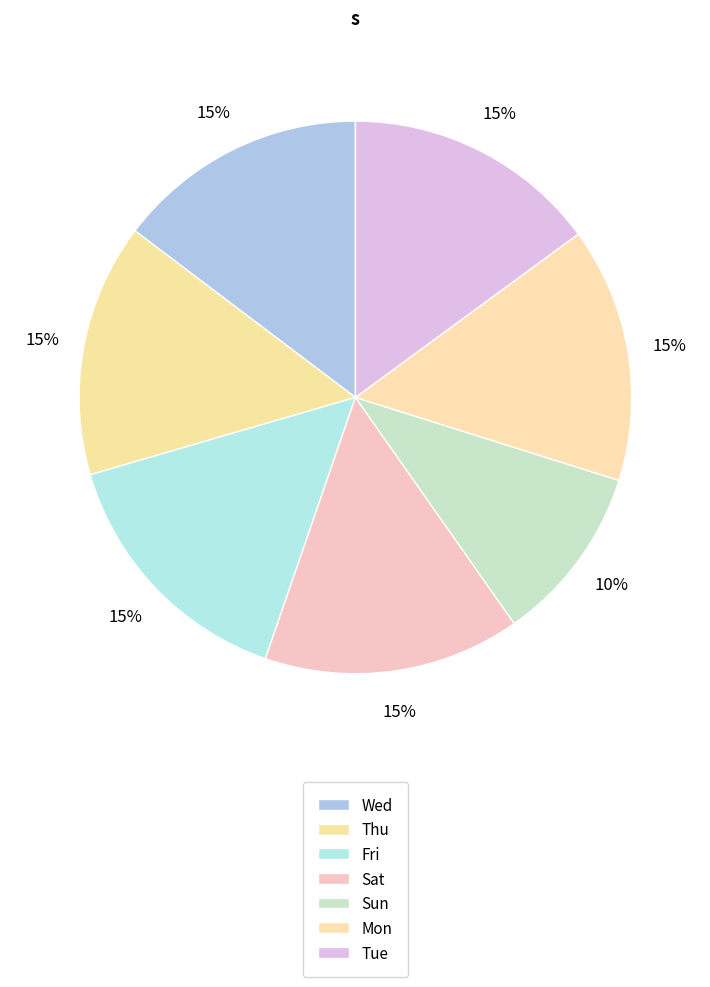

Which category has the smallest portion of the pie?

Sun